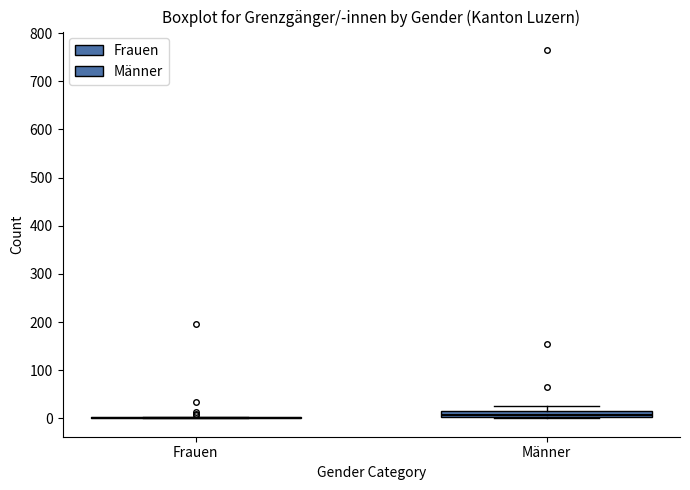

Which box is the tallest, from its lower edge to its upper edge?

Männer